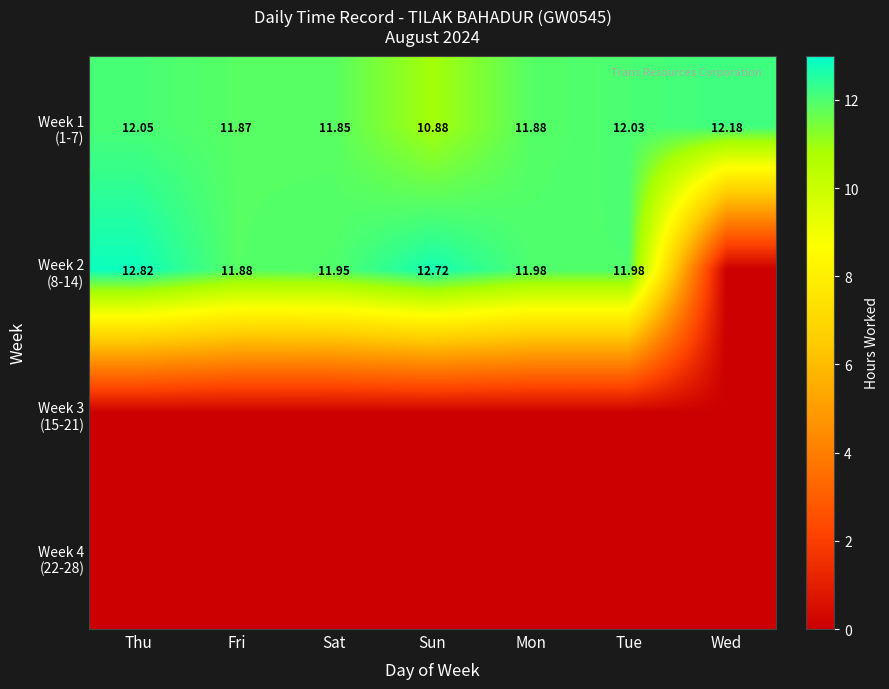

What is the sum of the Week 2 (8-14) values at Fri and Thu?

24.7